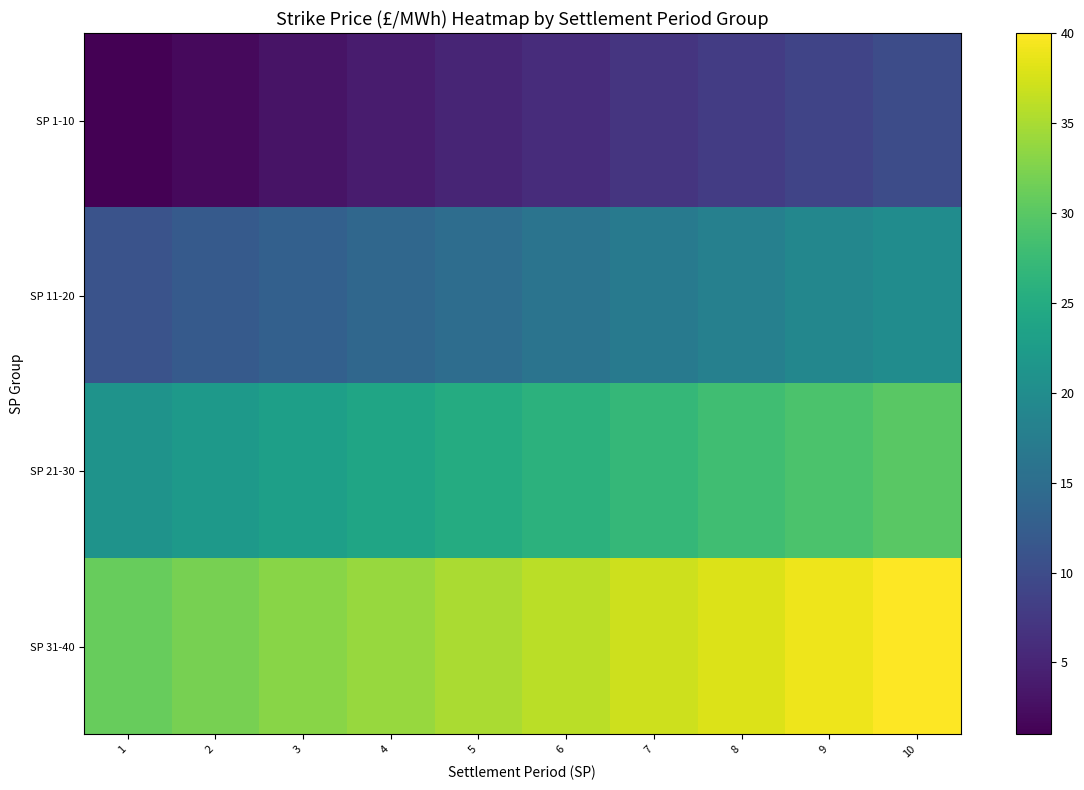

Reading right to left, extract all data points from this chart.

SP 1-10: 10=10	9=9	8=8	7=7	6=6	5=5	4=4	3=3	2=2	1=1
SP 11-20: 10=20	9=19	8=18	7=17	6=16	5=15	4=14	3=13	2=12	1=11
SP 21-30: 10=30	9=29	8=28	7=27	6=26	5=25	4=24	3=23	2=22	1=21
SP 31-40: 10=40	9=39	8=38	7=37	6=36	5=35	4=34	3=33	2=32	1=31